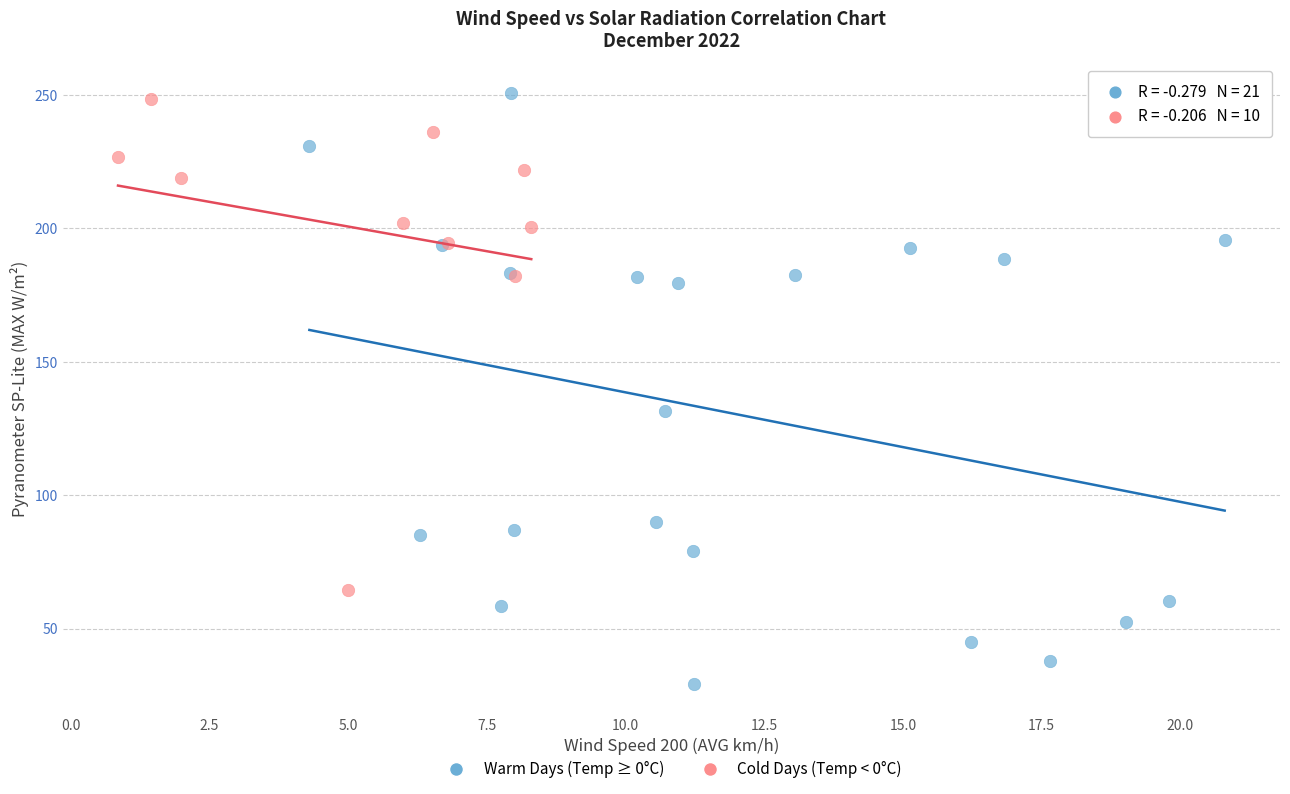

Which series reaches the maximum Y coordinate?

Warm Days (Temp ≥ 0°C)